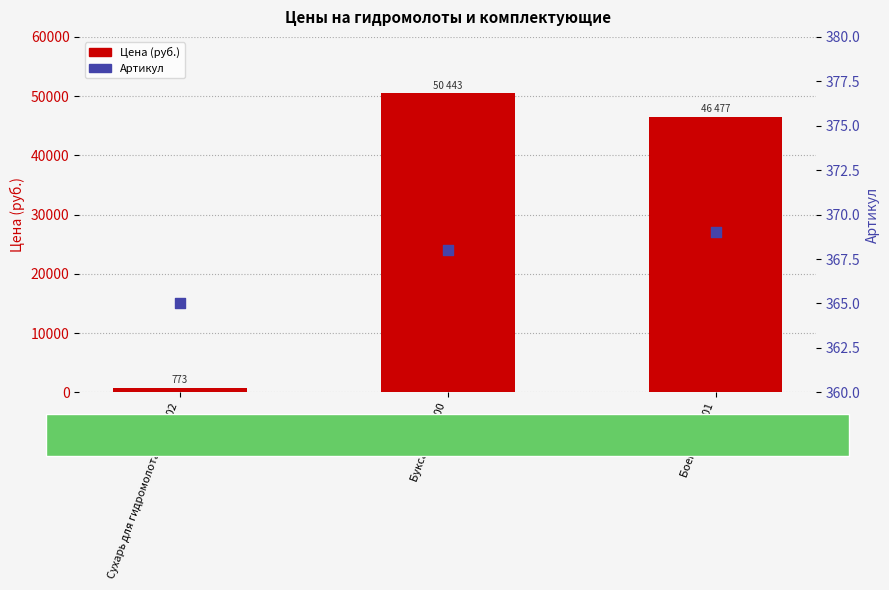

At how many categories does at least one series exceed 2000?

2